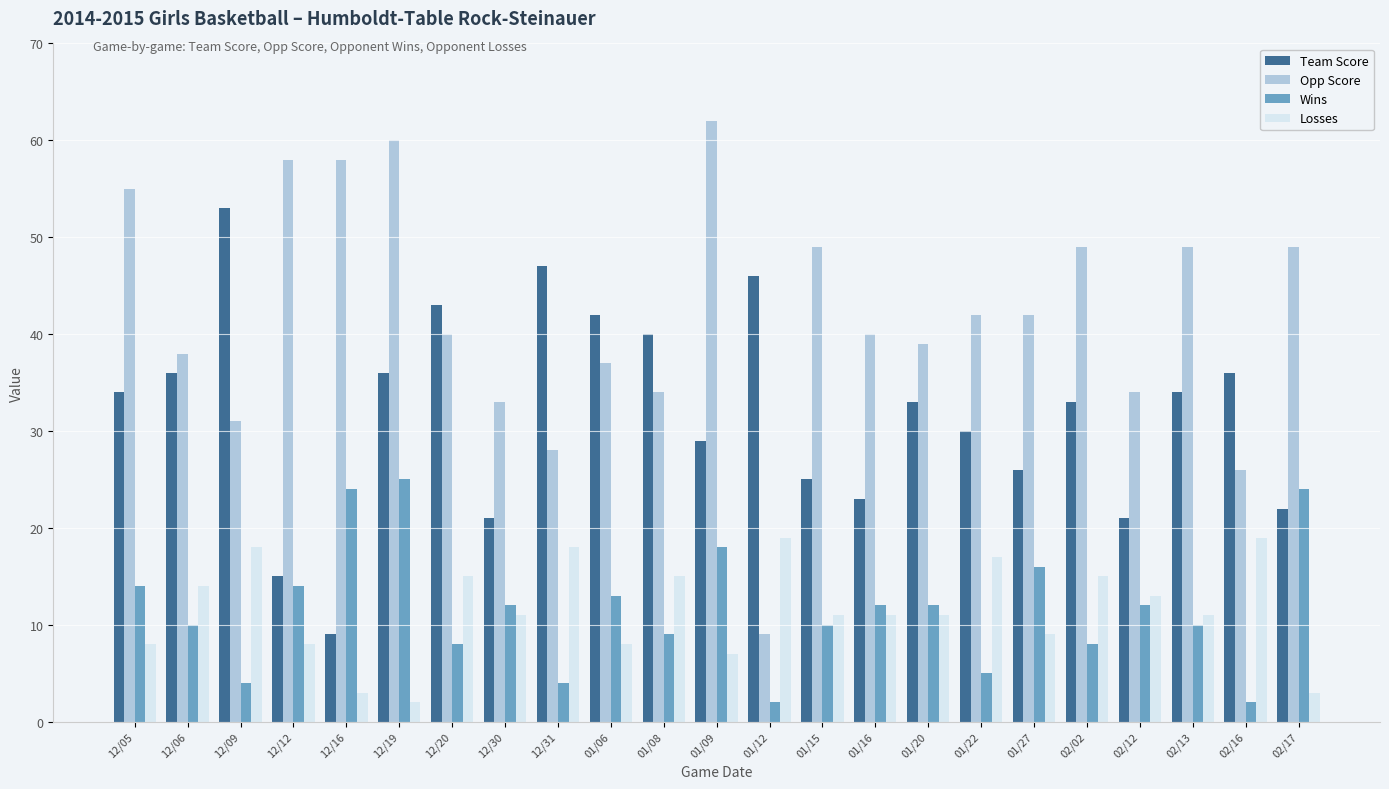

What is the maximum value for Opp Score?

62